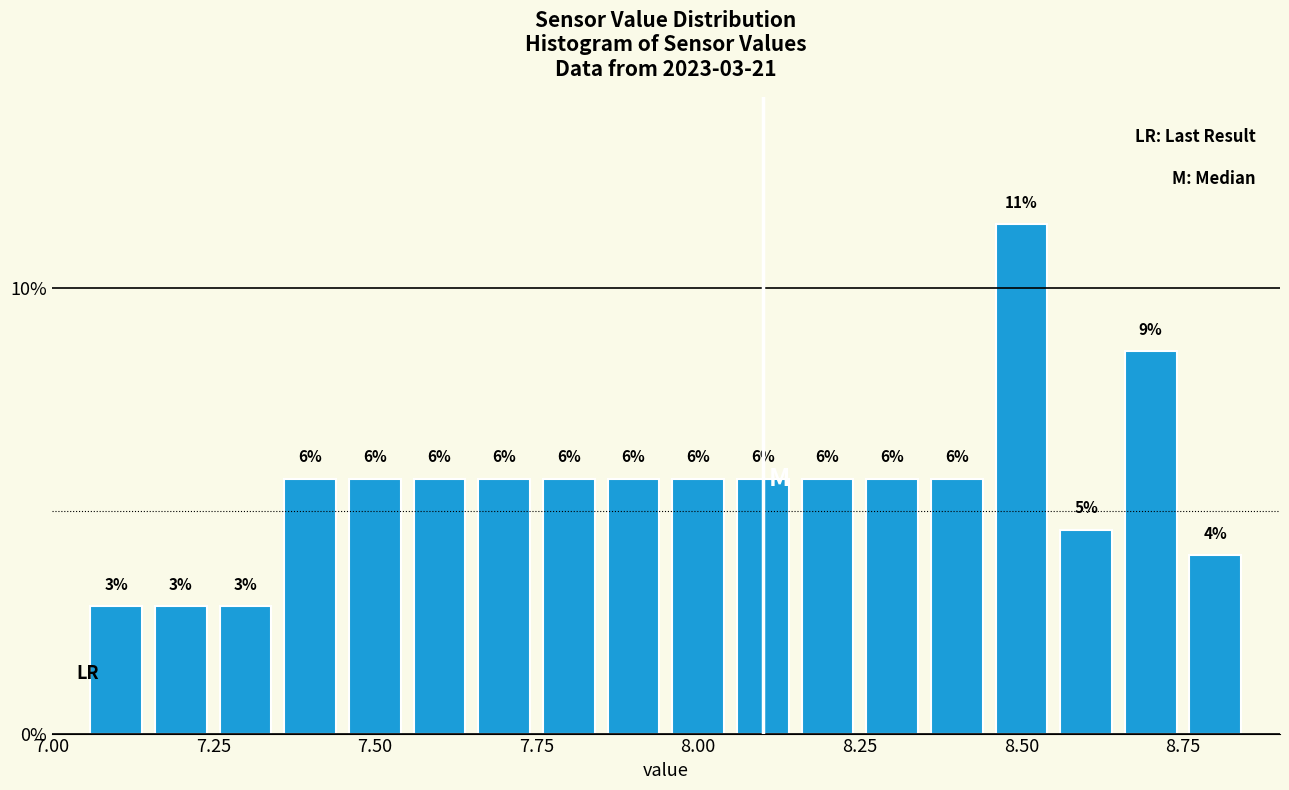

Read against the x-axis, roughly where is the centre of the tallest bar?

8.50